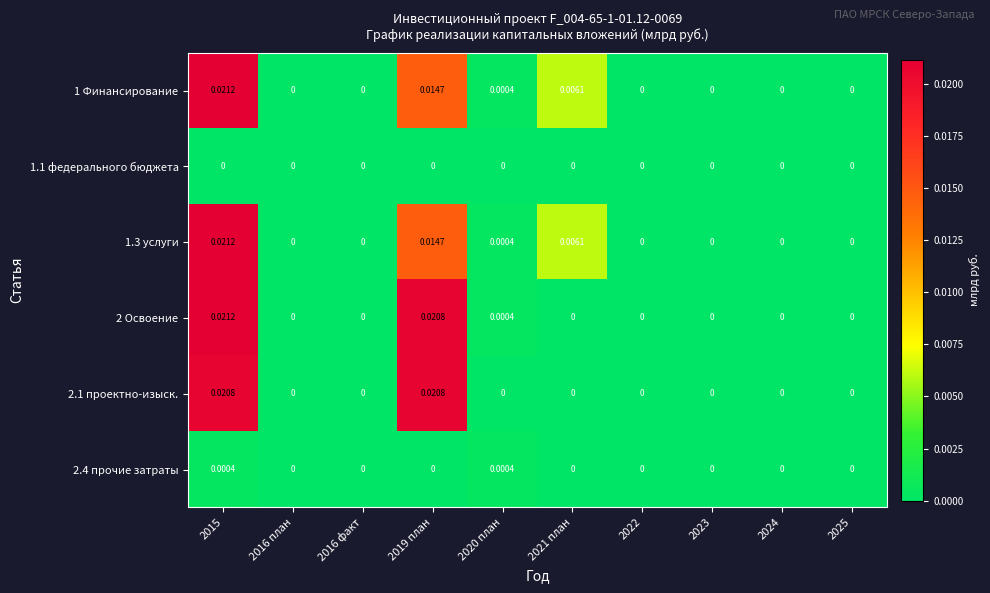

How many series are shown in this chart?

6